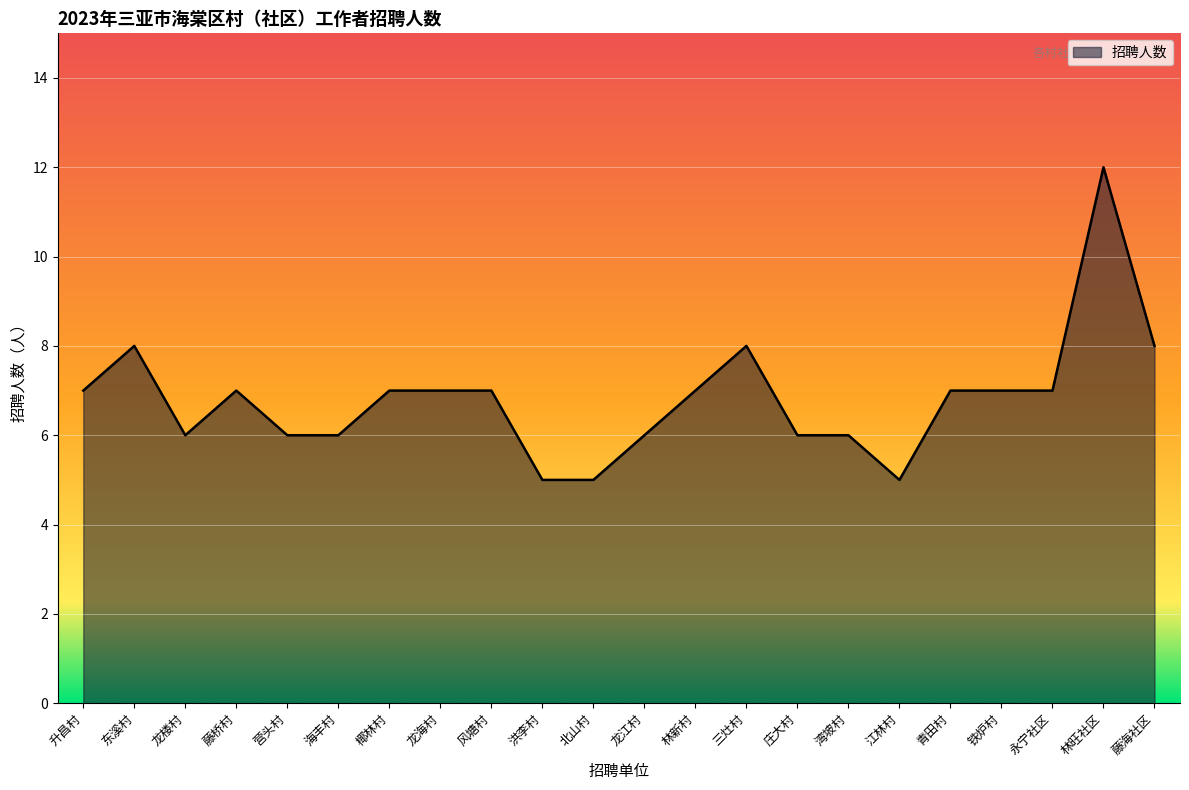

At which category does the chart reach its peak across all series?

林旺社区